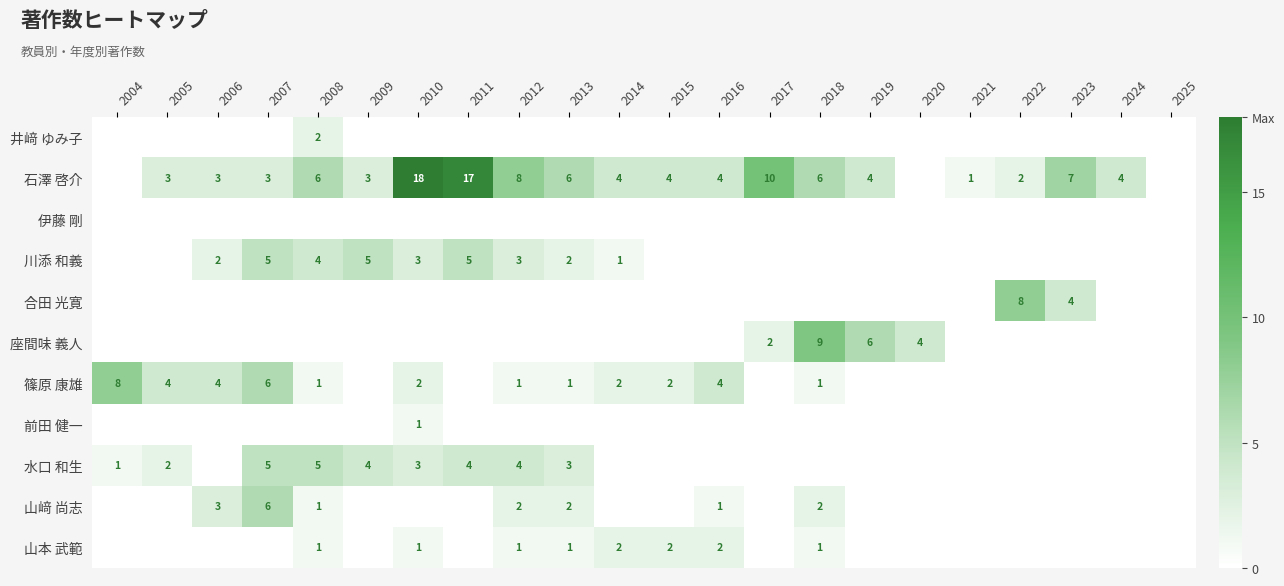

True or false: 篠原 康雄 has a value of 2 at 2010.

True